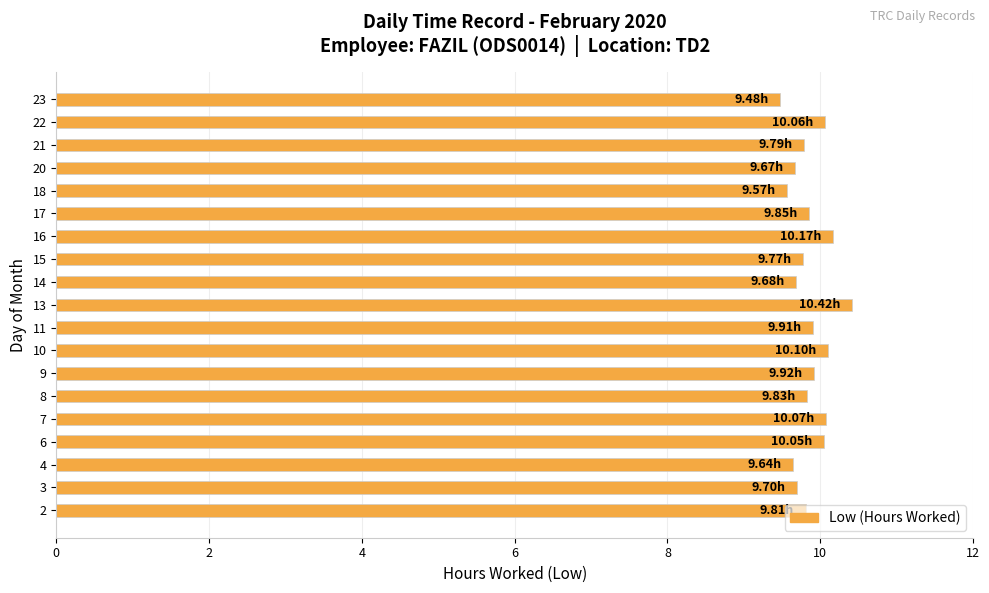

What is the sum of the values at 3 and 13?

20.1